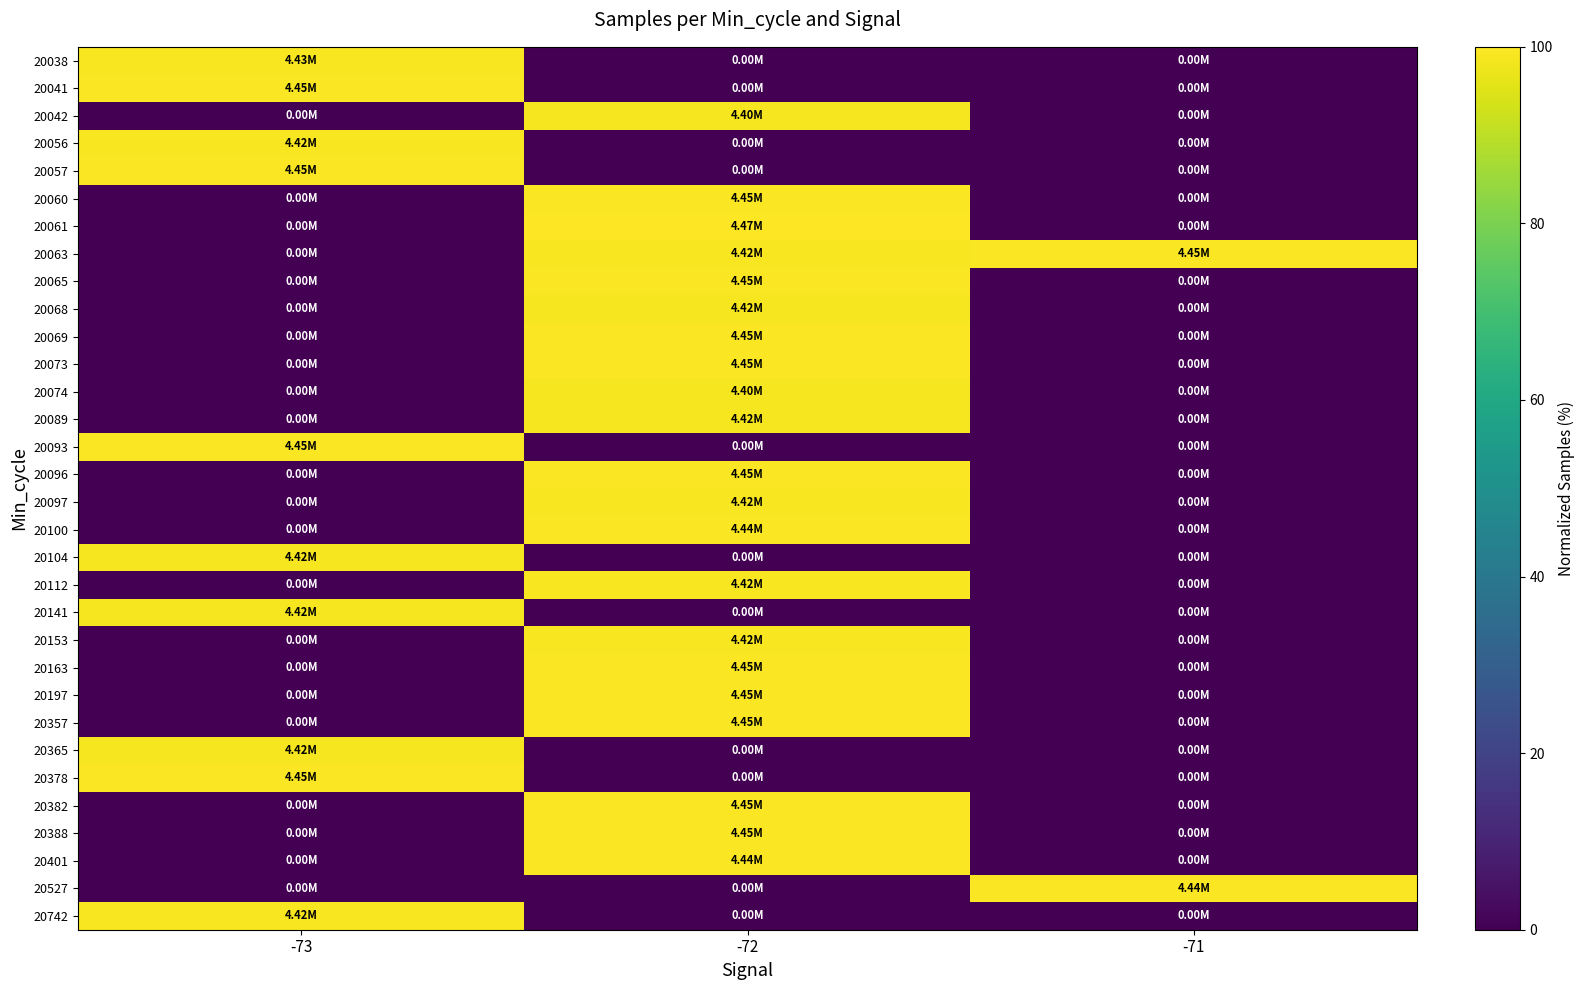

What is the total value across all series at -73?

991.5